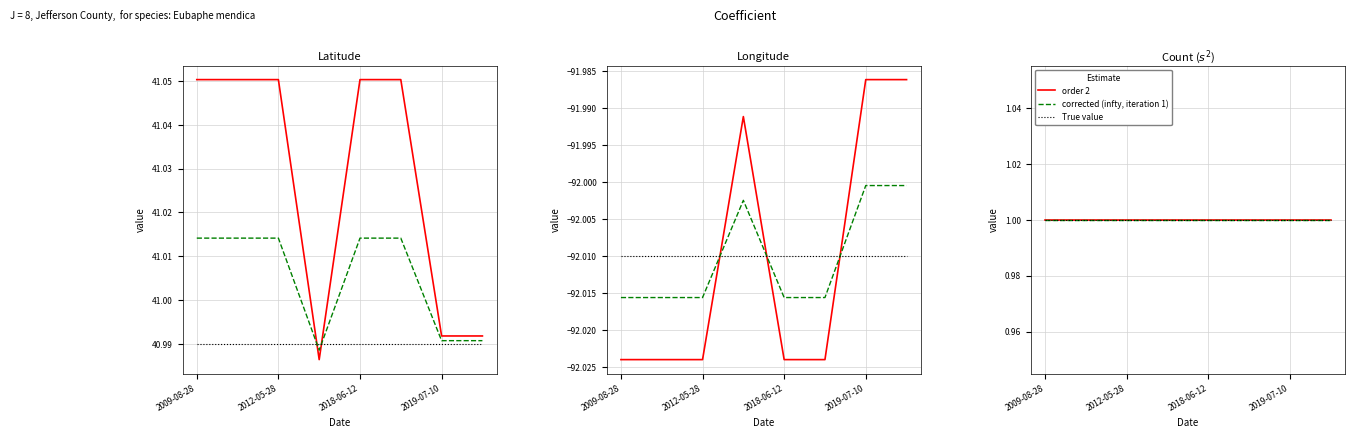

List the series in order of their peak value, highest first.

Latitude, Count, Longitude